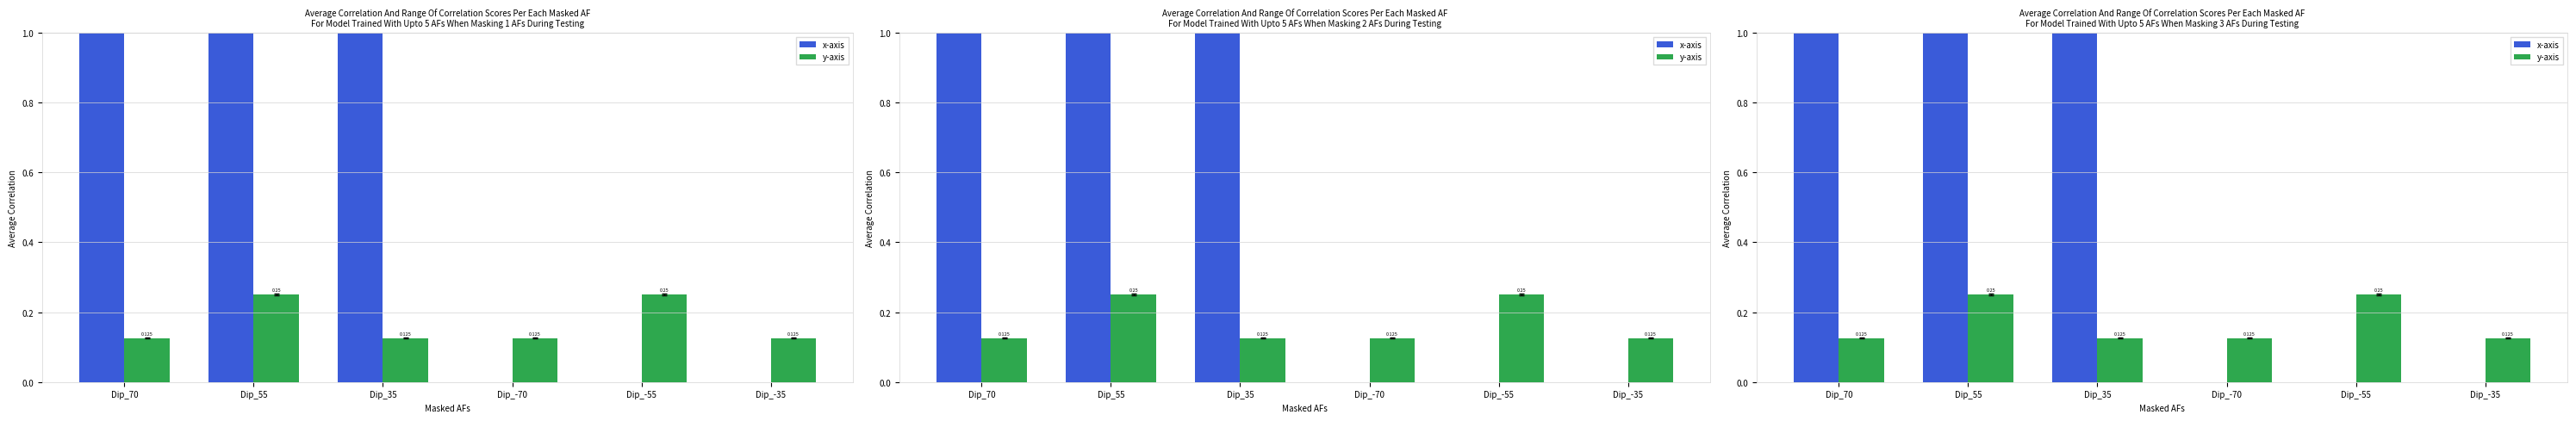

True or false: y-axis has a value of 0.0 at Dip_70.

False